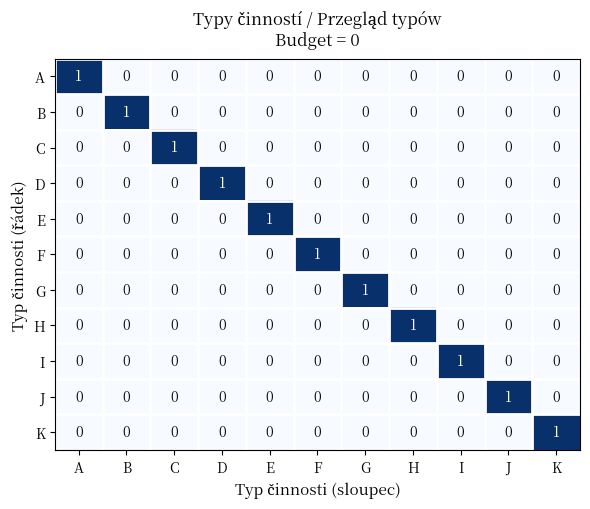

Is it true that K equals 0 at C?

True